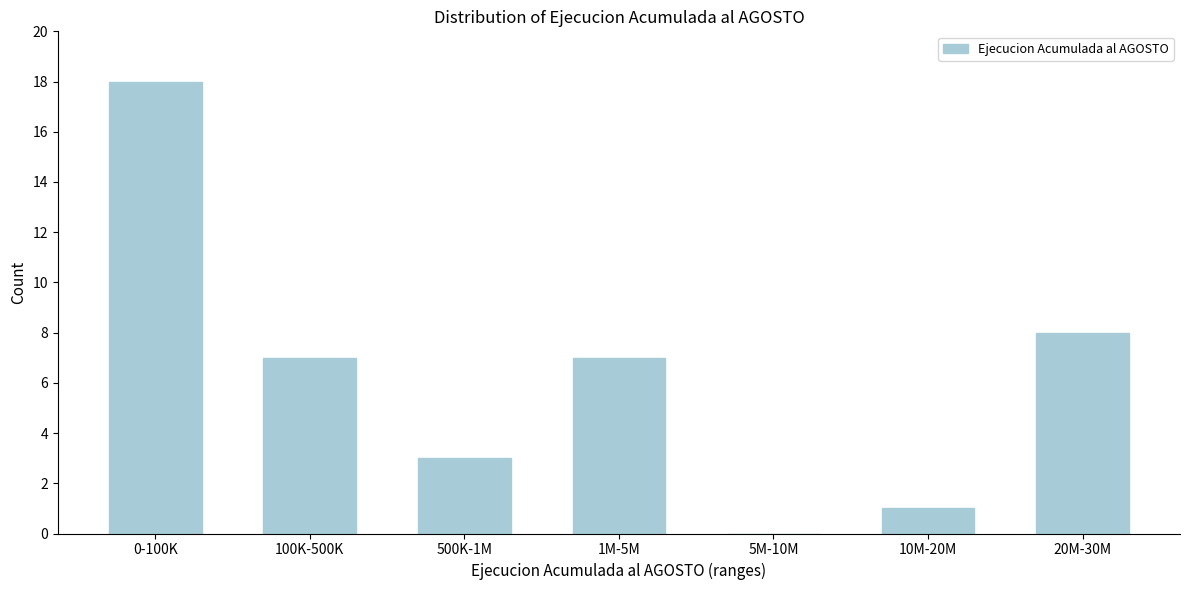

Reading left to right, list all the values displayed in this chart.

0-100K=18	100K-500K=7	500K-1M=3	1M-5M=7	5M-10M=0	10M-20M=1	20M-30M=8